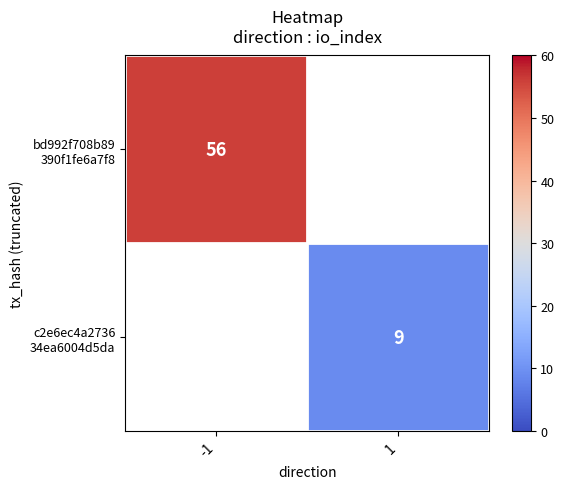

Is it true that bd992f708b89 390f1fe6a7f8 equals 37.7 at -1?

False